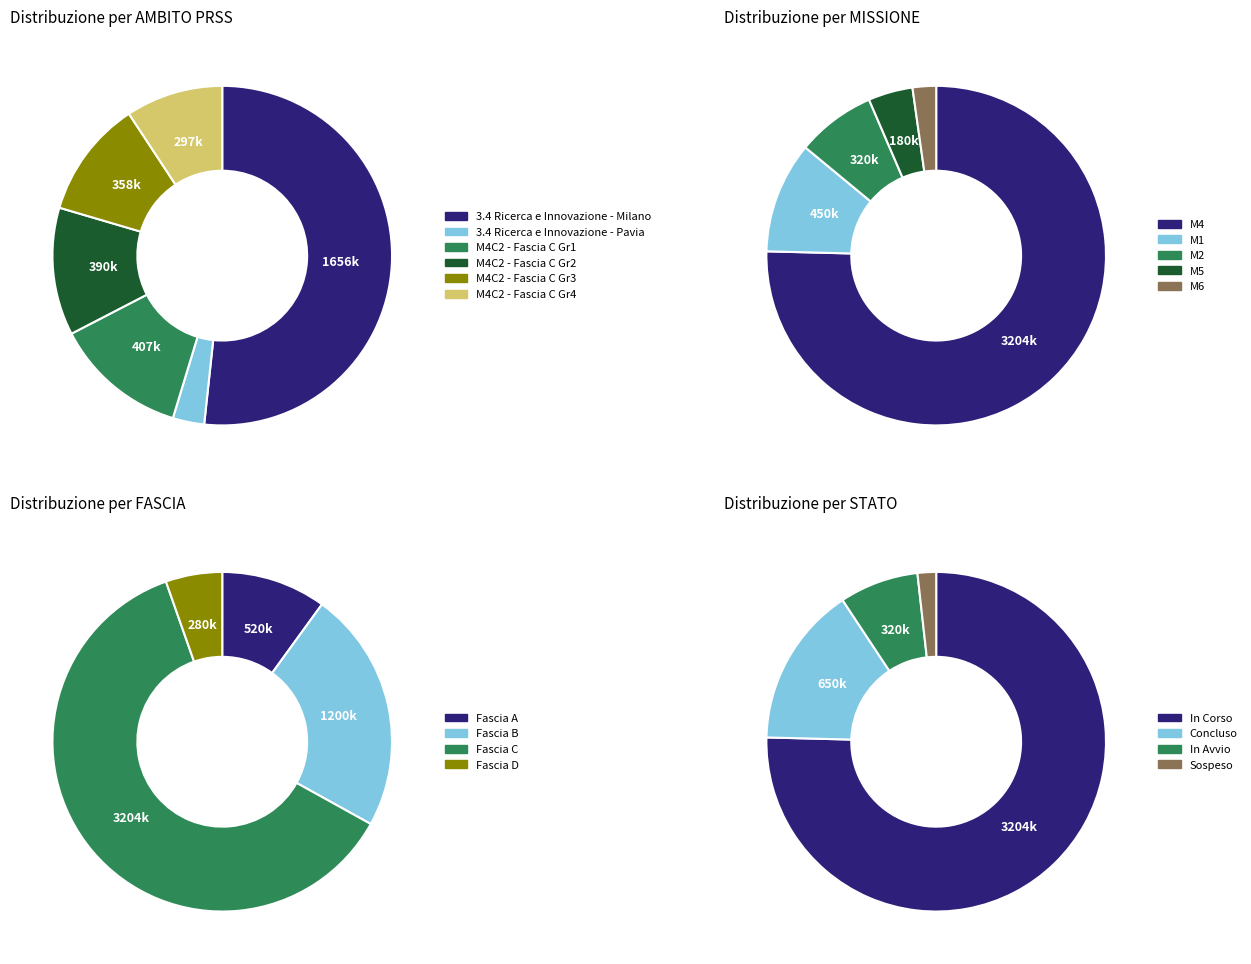

True or false: FASCIA C - G53D23007820001 accounts for 22% of the total.

False